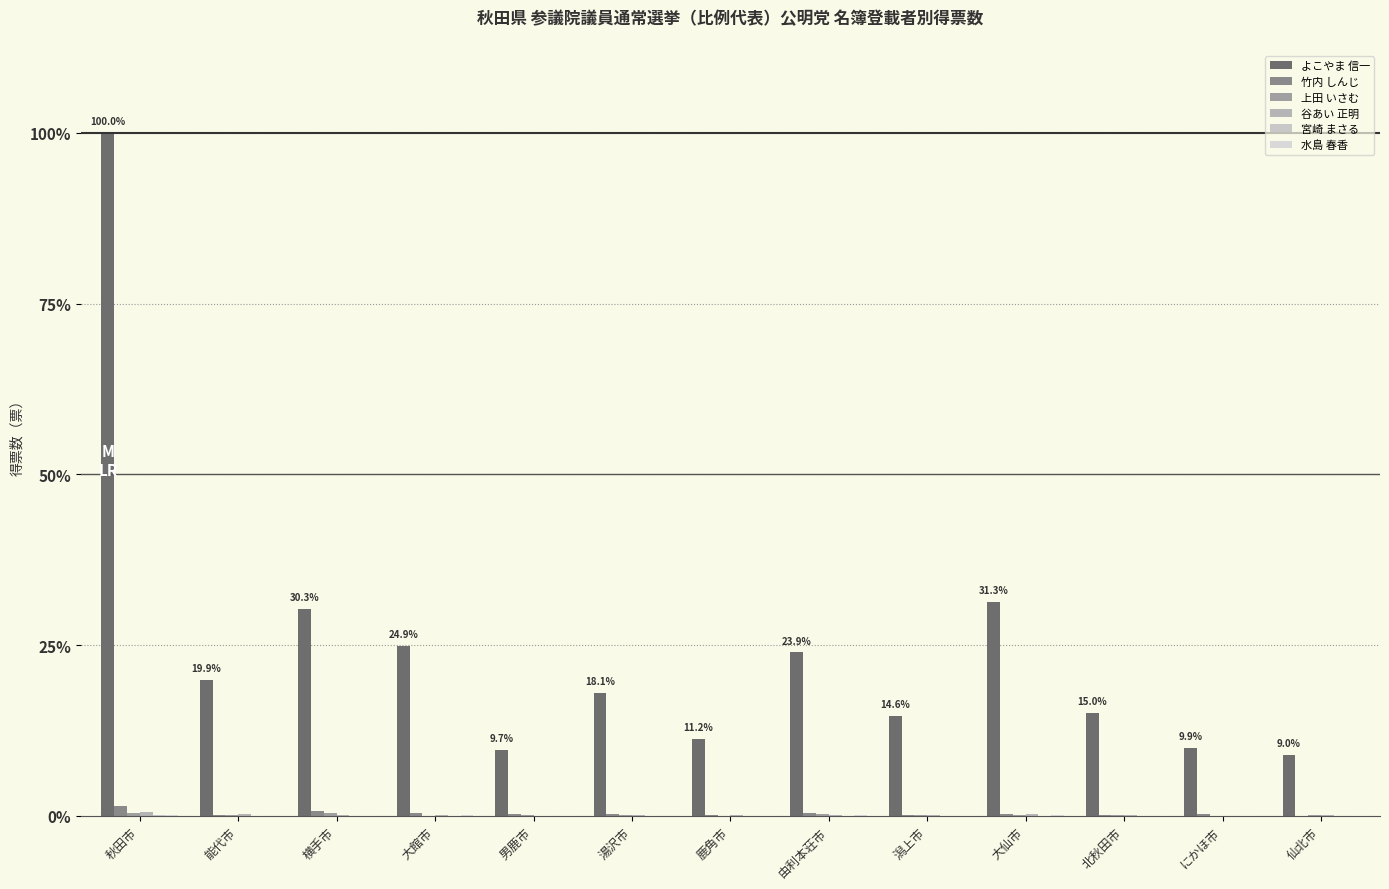

Does the chart contain stacked bars?

No